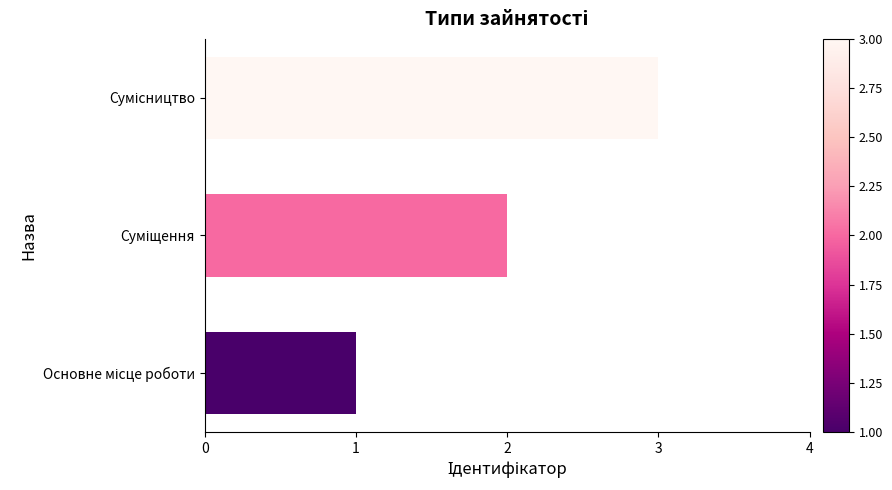

What is the greatest value displayed?

3